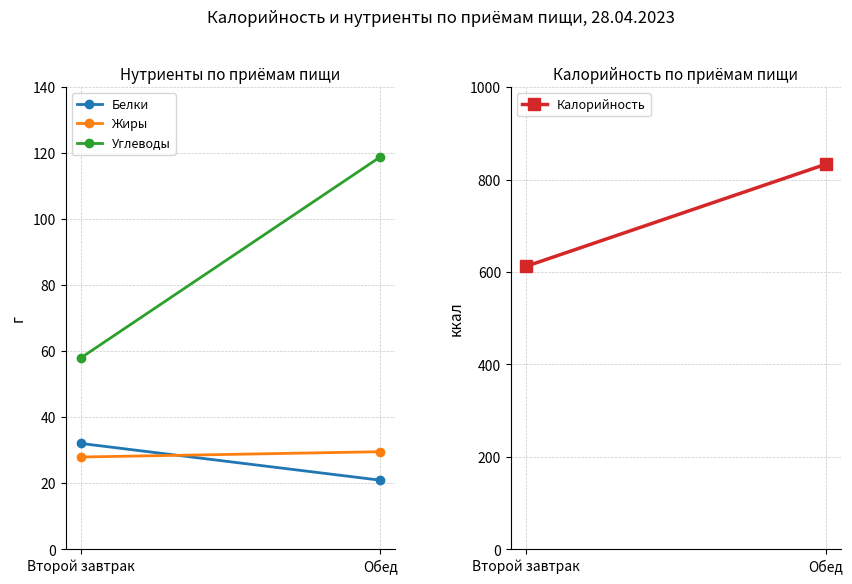

At which category does the chart reach its minimum across all series?

Обед